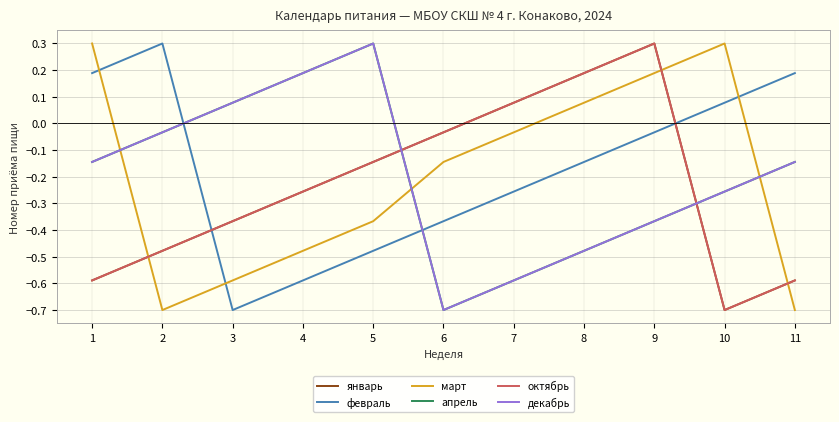

At 6, list the series in order from largest to smallest.

январь, октябрь, март, февраль, апрель, декабрь